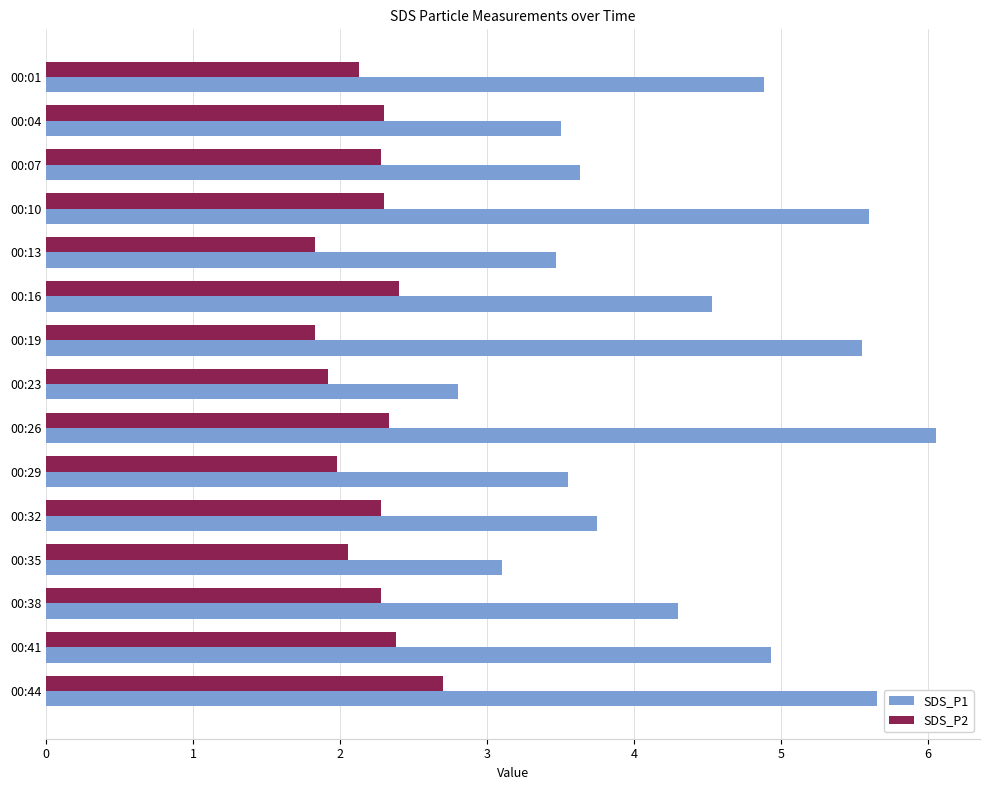

What is the average value of the SDS_P1 series?

4.4